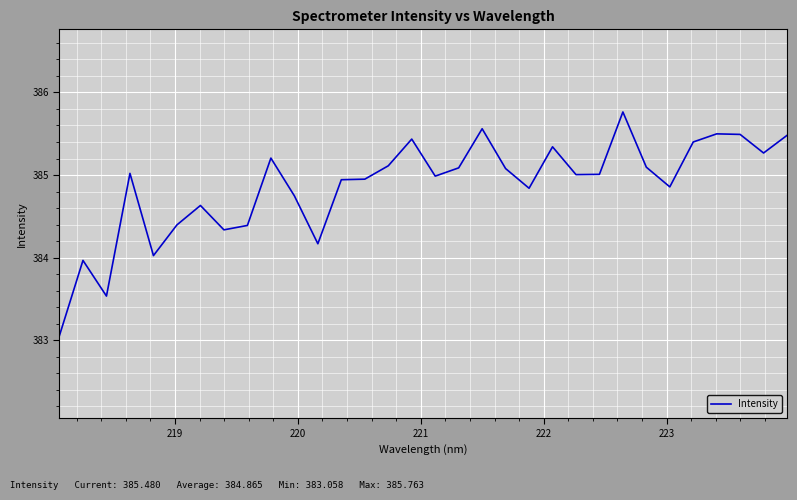

What is the maximum value shown in the chart?

385.8